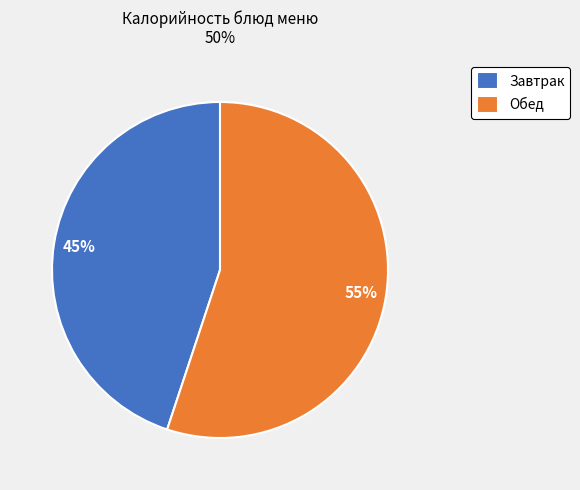

To the nearest percent, what is the average slice percentage?

50%